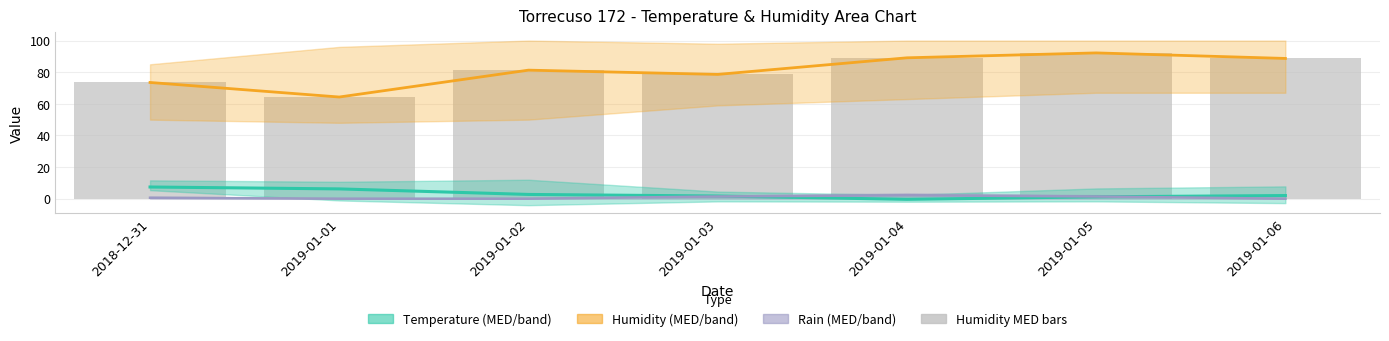

At 2018-12-31, list the series in order from smallest to largest.

Rain MED, Temp MED, Humidity MED